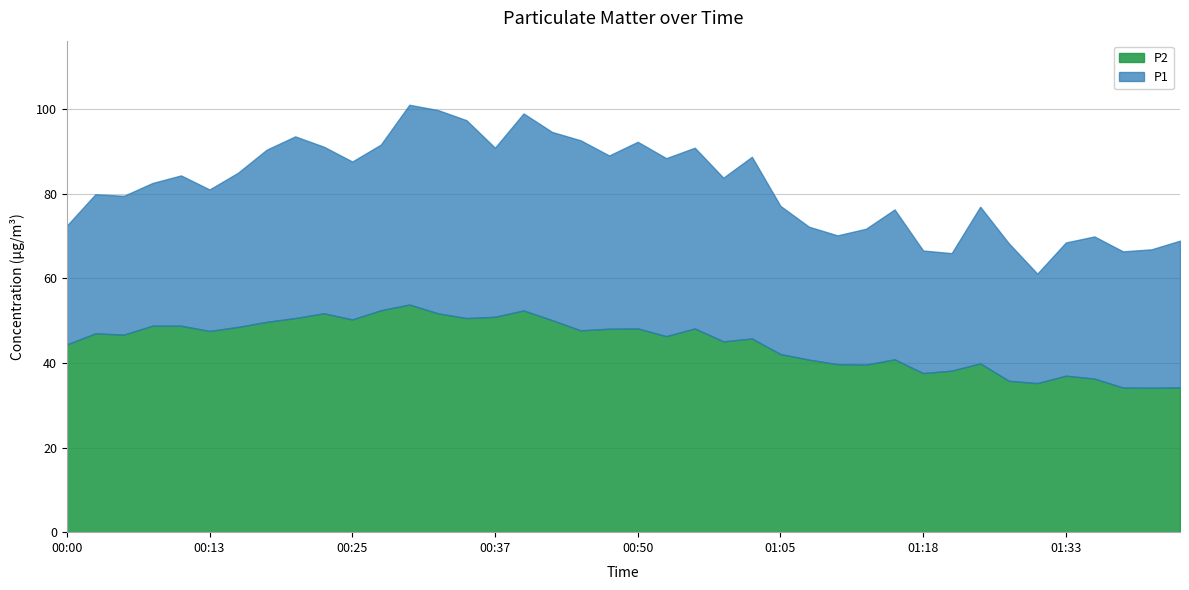

How many lines are shown in the chart?

2